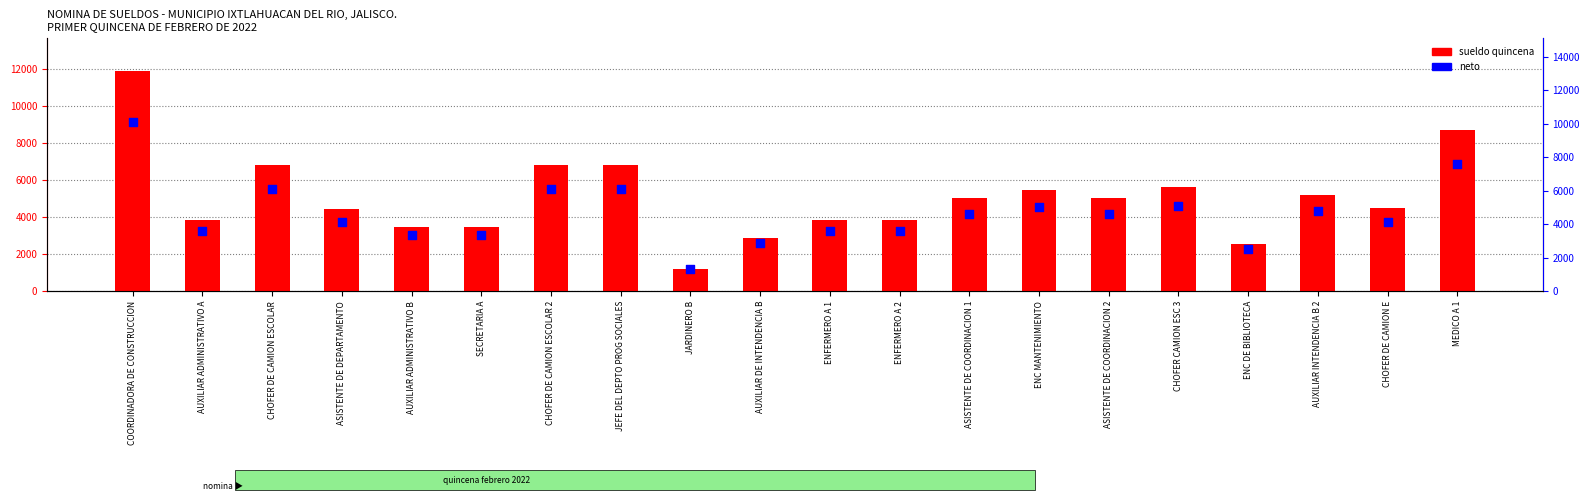

What are all the series names shown in the legend?

sueldo quincena, neto